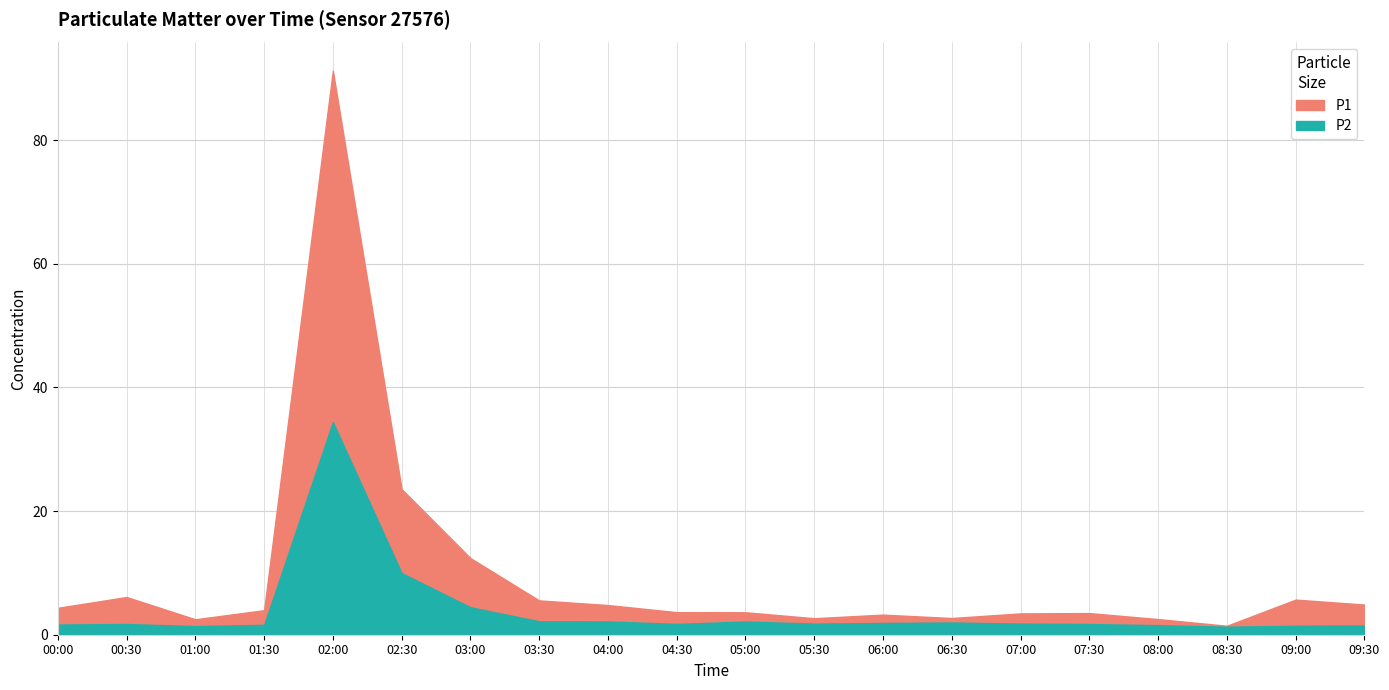

What is the sum of all P2 values?

78.4